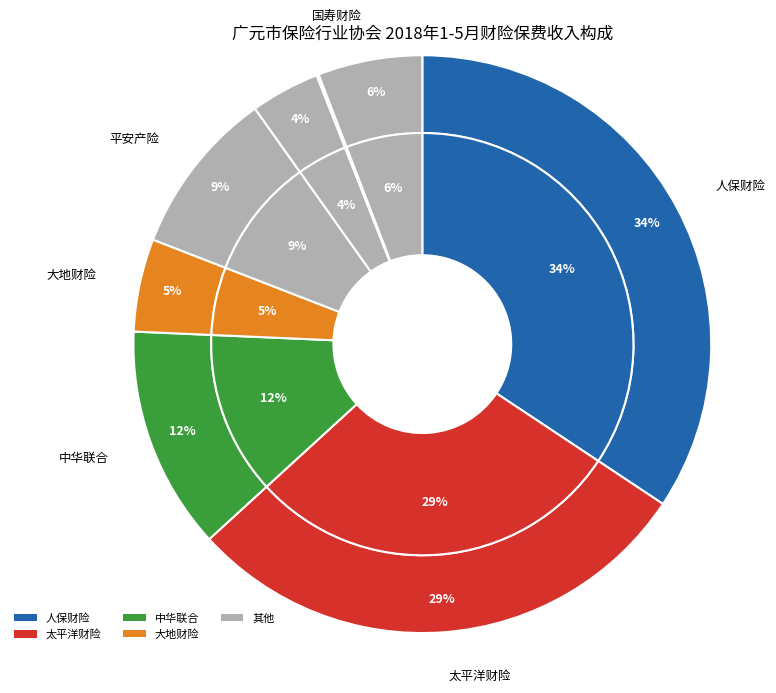

What is the ratio of the value at 平安产险 to the value at 中华联合?

0.7